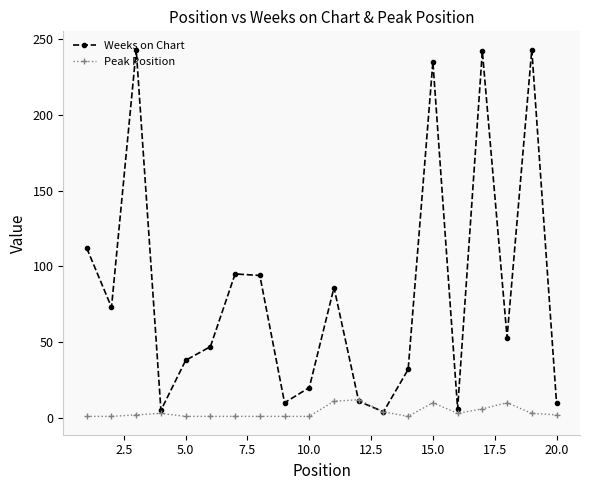

True or false: Weeks on Chart has more than 0 points higher than both neighbors.

True